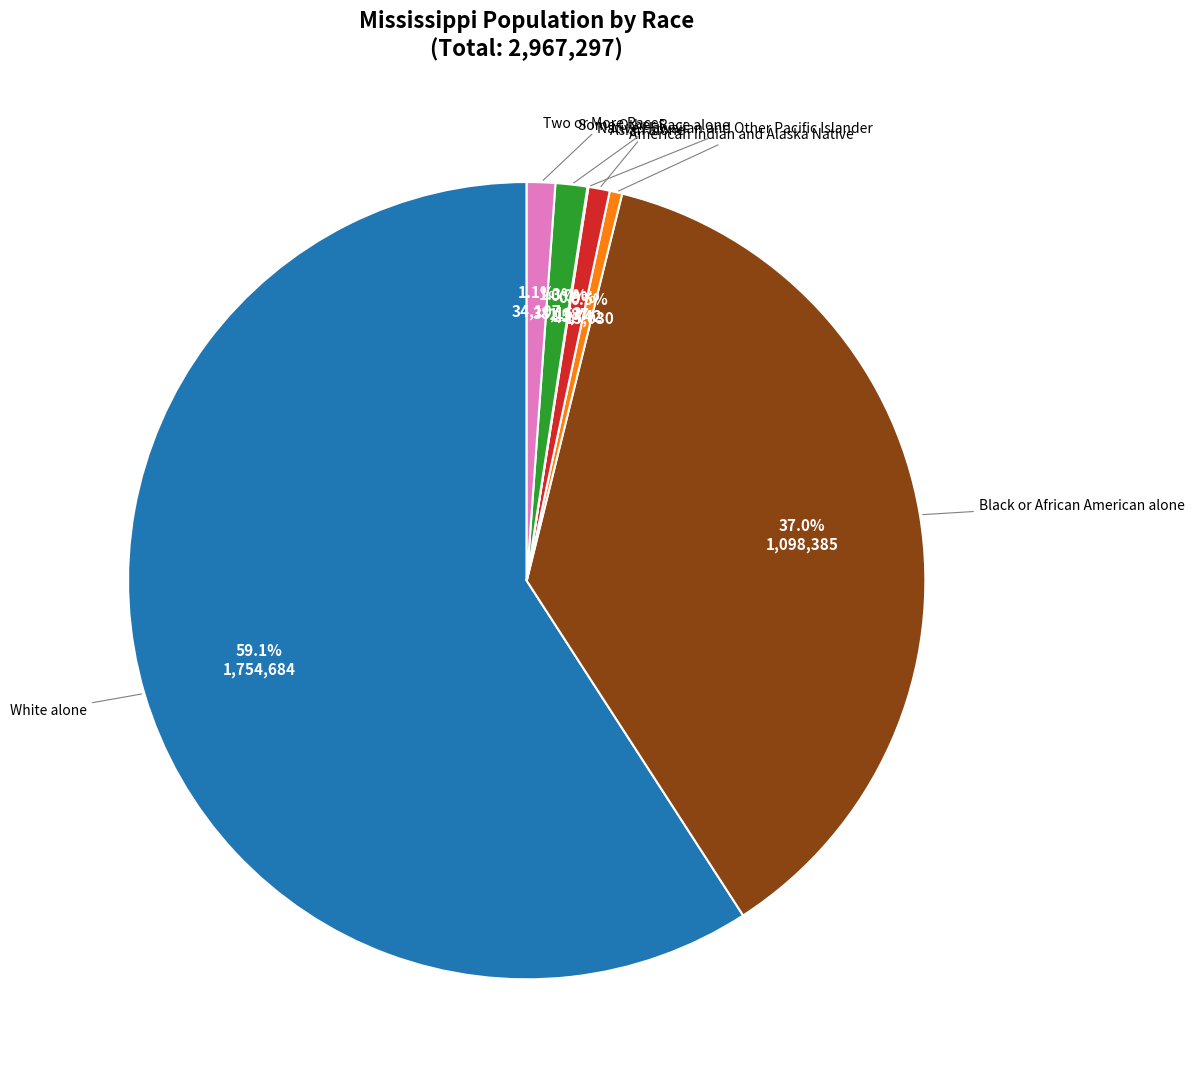

What percentage is the Some Other Race alone slice, to the nearest percent?

1%